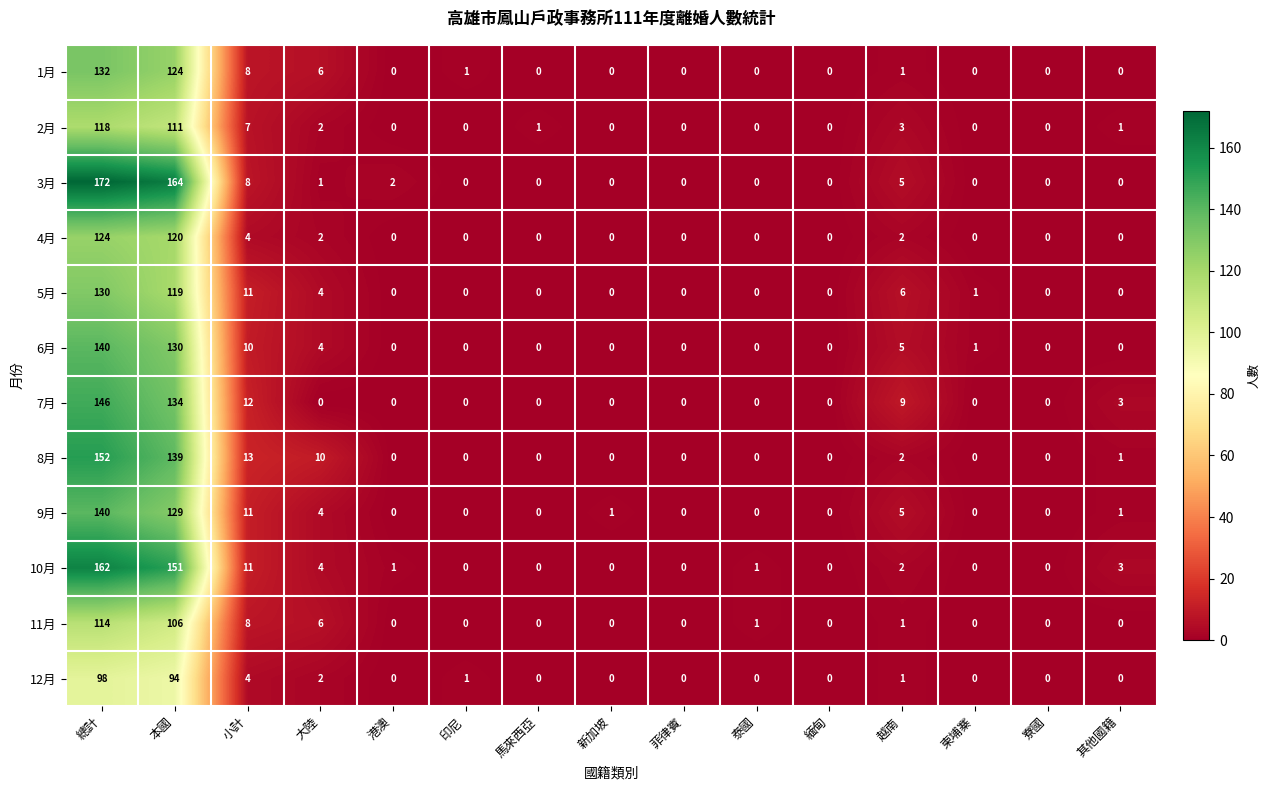

What is the difference between the 1月 values at 本國 and 寮國?

124